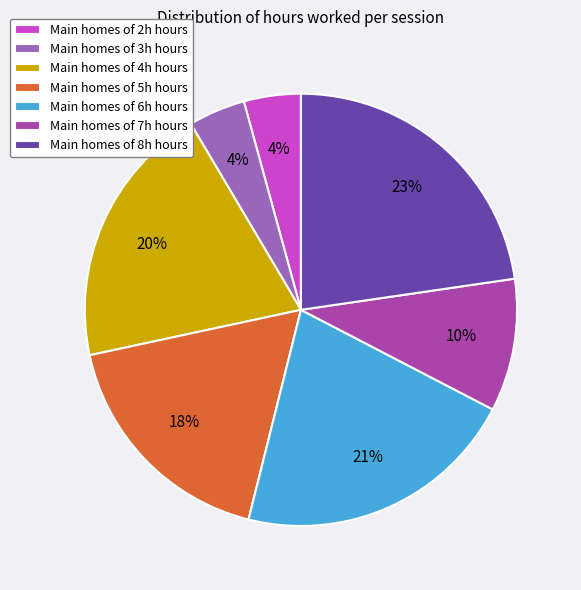

Which has a higher value, Main homes of 4h hours or Main homes of 2h hours?

Main homes of 4h hours